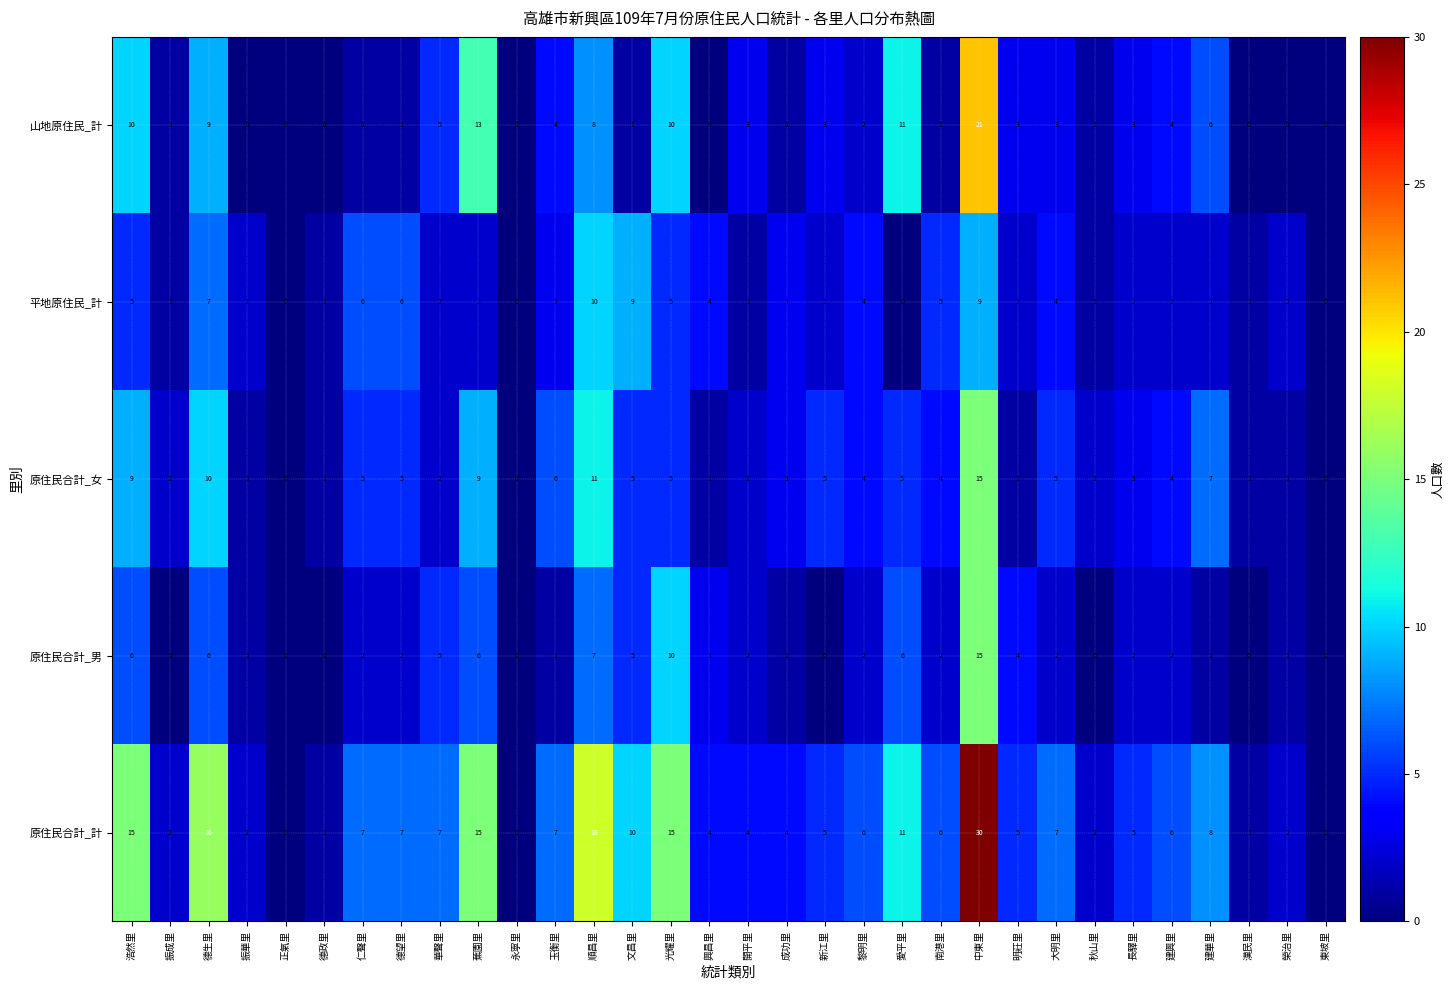

How many series are shown in this chart?

5